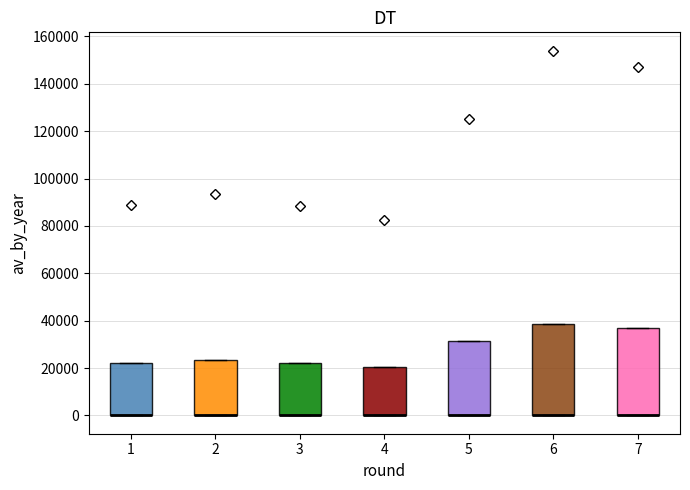

Reading left to right, read every box against the y-axis: the position of its median line, the range the box covers, and the ends of its whiskers. The values are not printed on the chart, so give them approximately, as read against the axis.

1: median 0 (drawn on the box's lower edge), box 0 to 22000, whiskers 0 to 22000
2: median 0 (drawn on the box's lower edge), box 0 to 24000, whiskers 0 to 24000
3: median 0 (drawn on the box's lower edge), box 0 to 22000, whiskers 0 to 22000
4: median 0 (drawn on the box's lower edge), box 0 to 20000, whiskers 0 to 20000
5: median 0 (drawn on the box's lower edge), box 0 to 32000, whiskers 0 to 32000
6: median 0 (drawn on the box's lower edge), box 0 to 38000, whiskers 0 to 38000
7: median 0 (drawn on the box's lower edge), box 0 to 36000, whiskers 0 to 36000